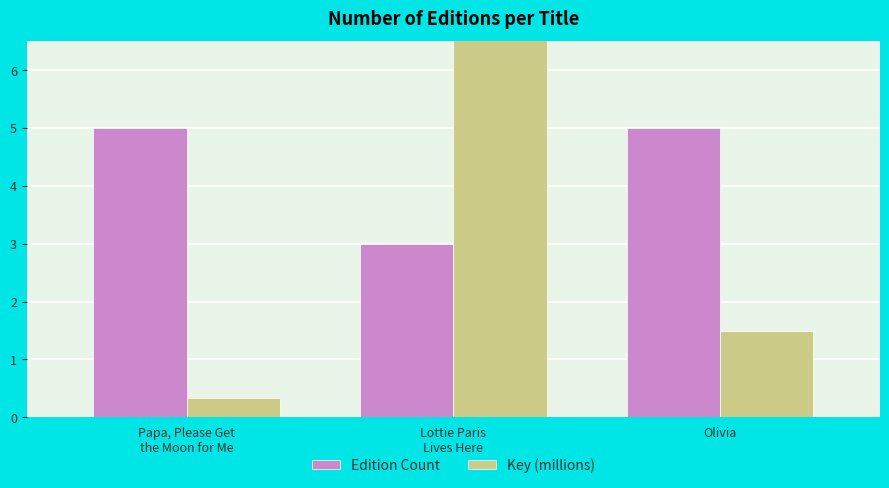

What is the sum of all Edition Count values?

13.0